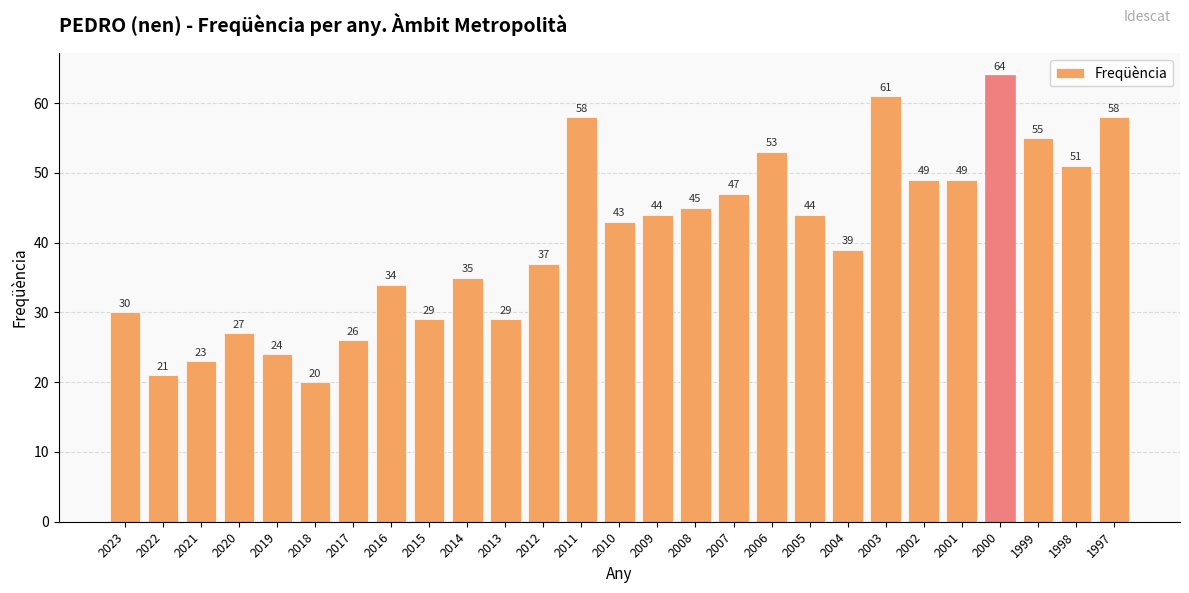

The chart shows a value of 25 at 2004. True or false?

False